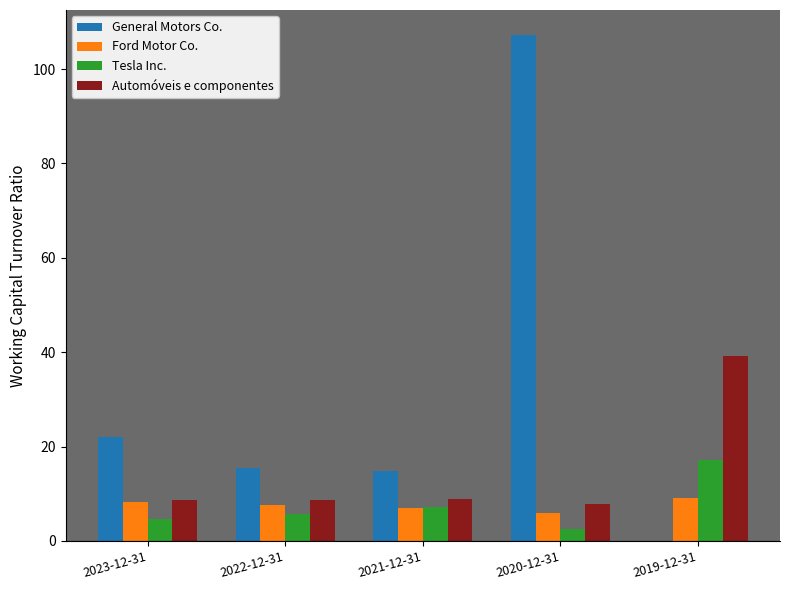

The Ford Motor Co. series shows 3.7 at 2023-12-31. True or false?

False